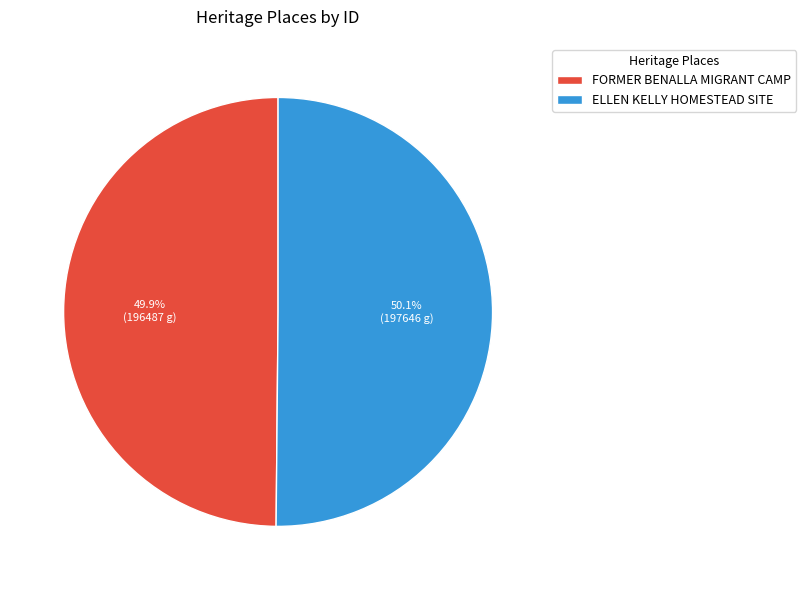

What is the total percentage of ELLEN KELLY HOMESTEAD SITE and FORMER BENALLA MIGRANT CAMP?

100.0%